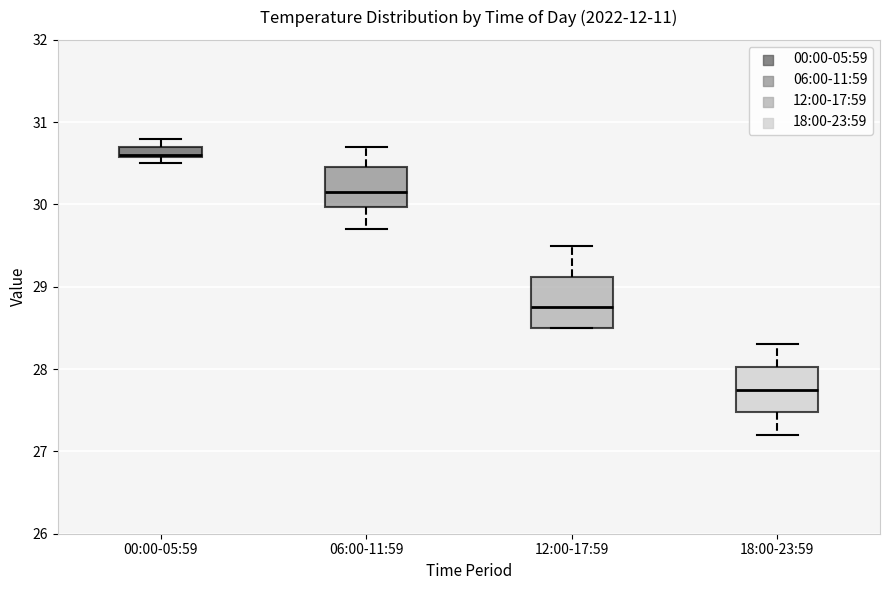

Which box has the lowest median line?

18:00-23:59